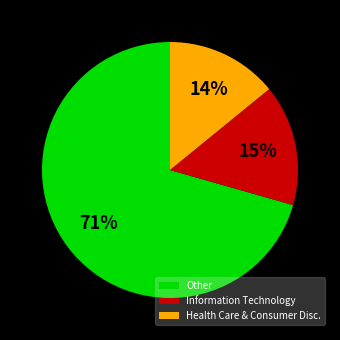

Count the number of slices in the pie.

3